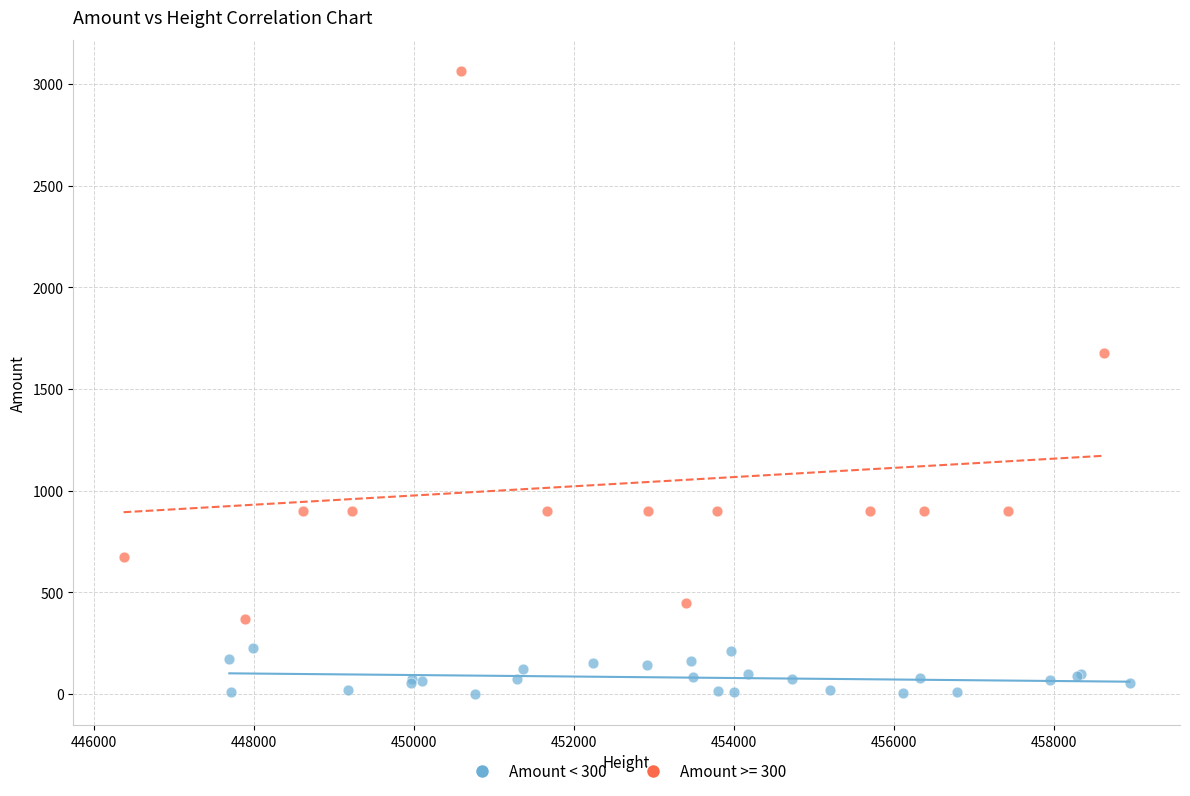

Which series contains the highest Y value?

Amount >= 300